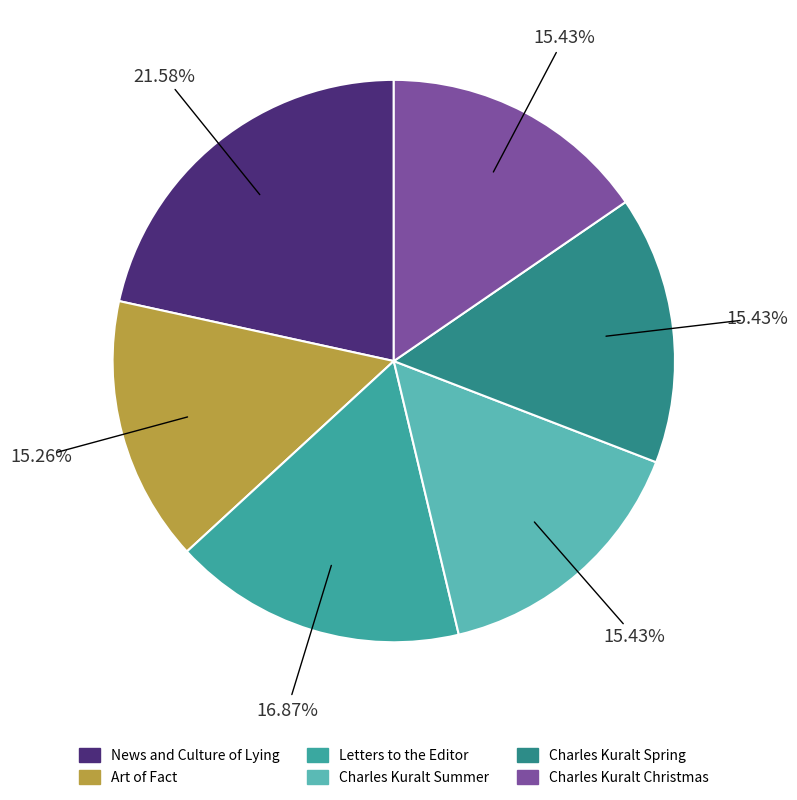

To the nearest percent, what percentage of the pie is Charles Kuralt Spring?

15%